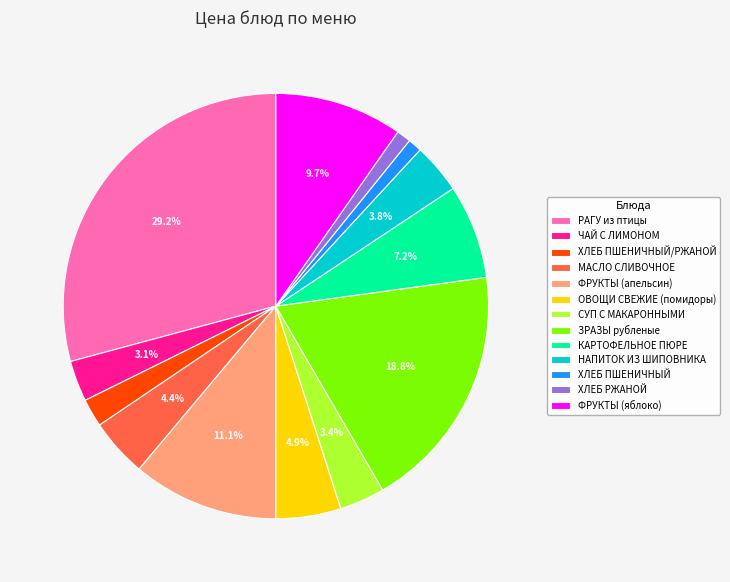

Which has a higher value, ХЛЕБ ПШЕНИЧНЫЙ/РЖАНОЙ or МАСЛО СЛИВОЧНОЕ?

МАСЛО СЛИВОЧНОЕ